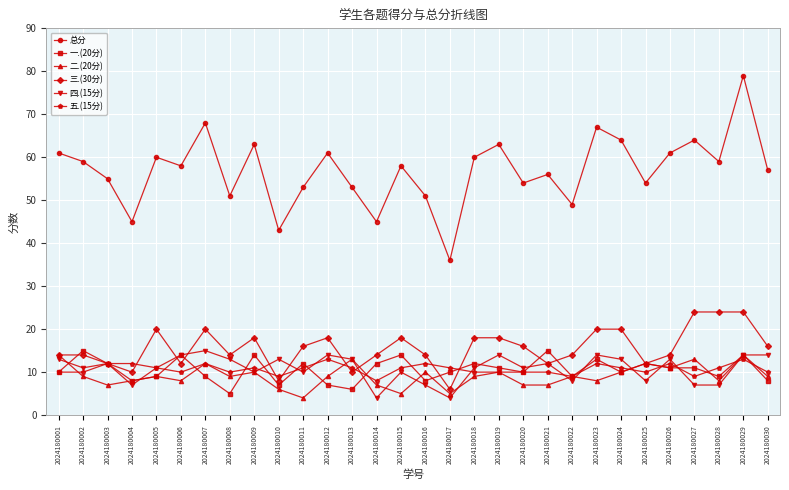

At 2024180011, list the series in order from largest to smallest.

总分, 三.(30分), 一.(20分), 五.(15分), 四.(15分), 二.(20分)